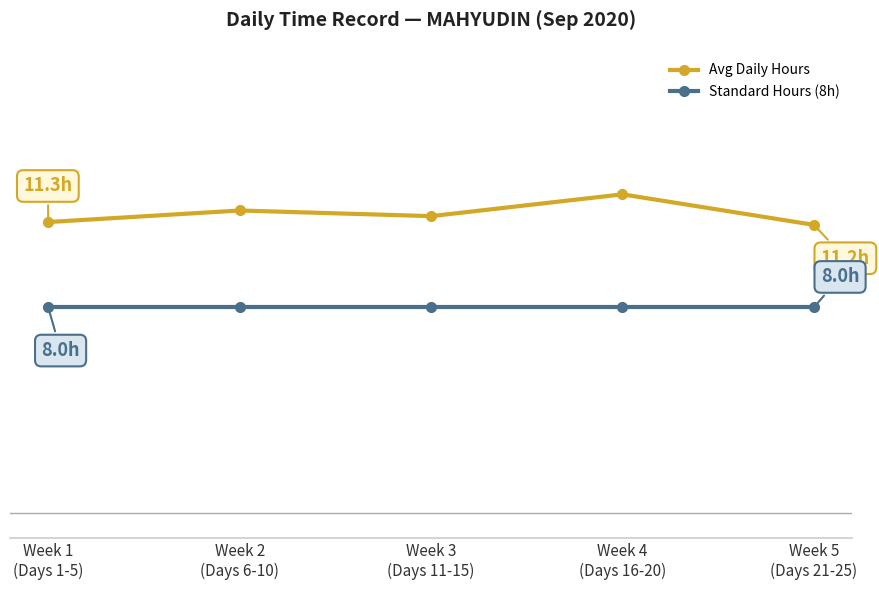

Is the value of Avg Daily Hours at Week 3
(Days 11-15) greater than the value of Standard Hours (8h) at Week 1
(Days 1-5)?

Yes